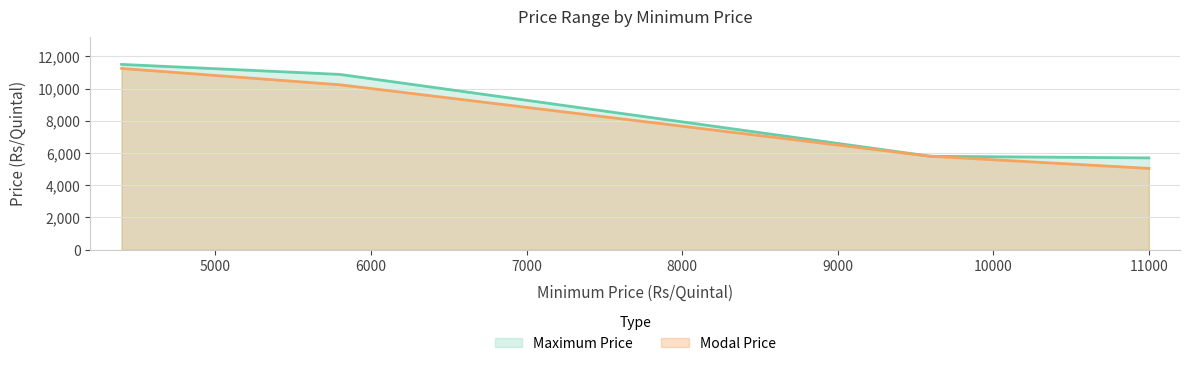

Does the chart have visible grid lines?

Yes